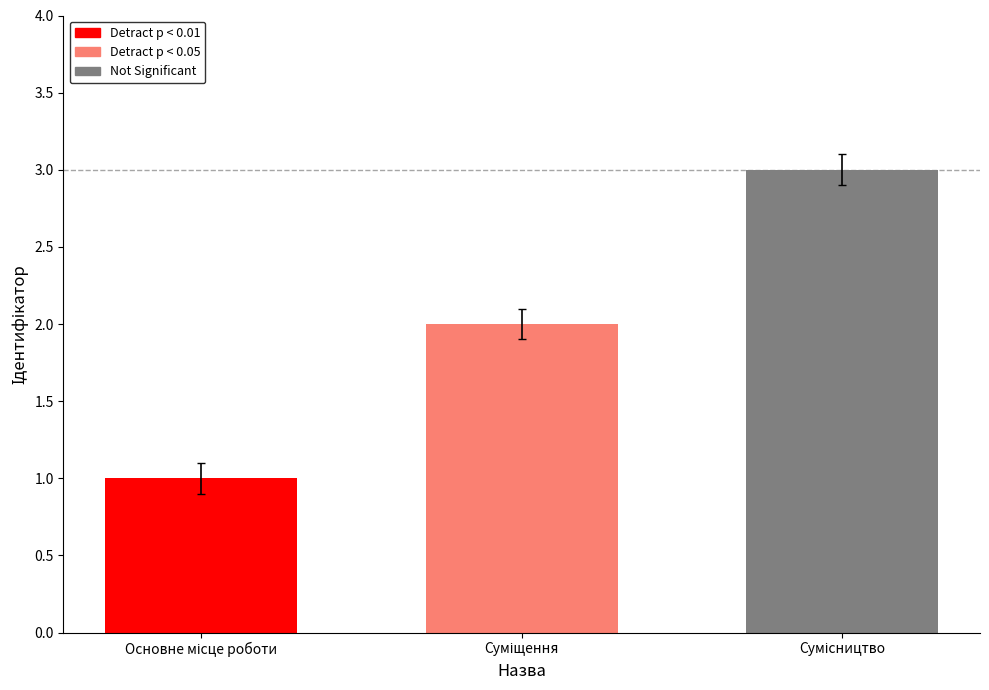

What is the difference between the maximum and minimum values?

2